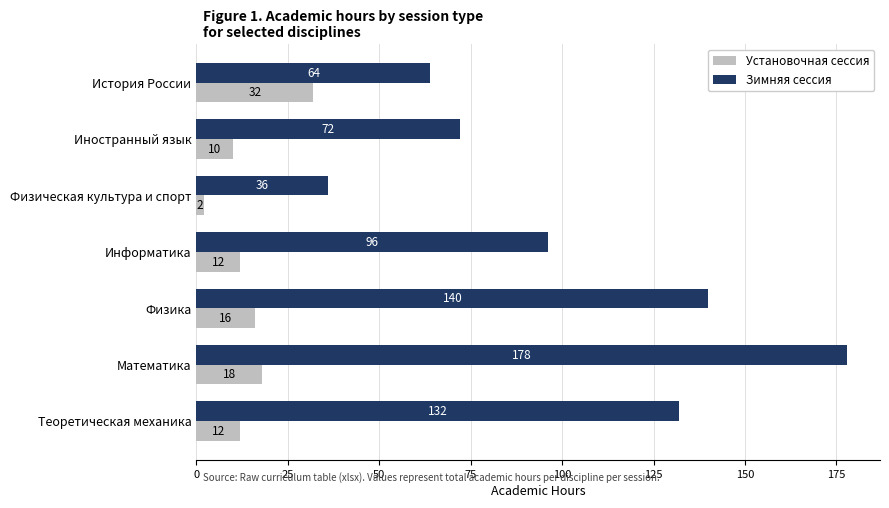

What is the difference between the Зимняя сессия values at Физика and Физическая культура и спорт?

104